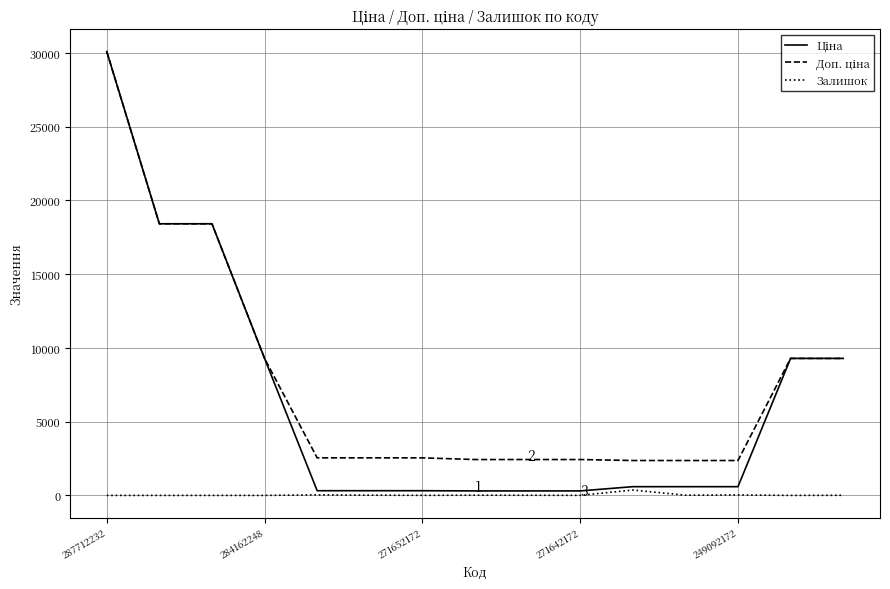

How many categories are shown in the chart?

15